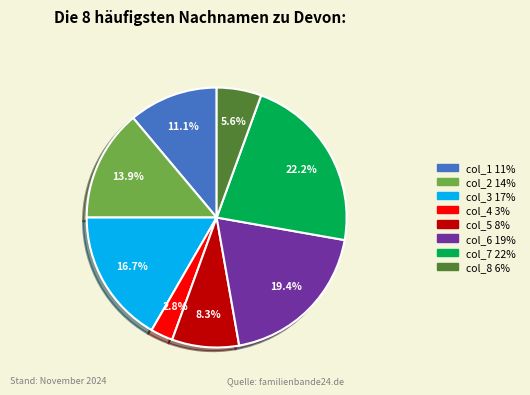

Is there a majority slice in this chart?

No